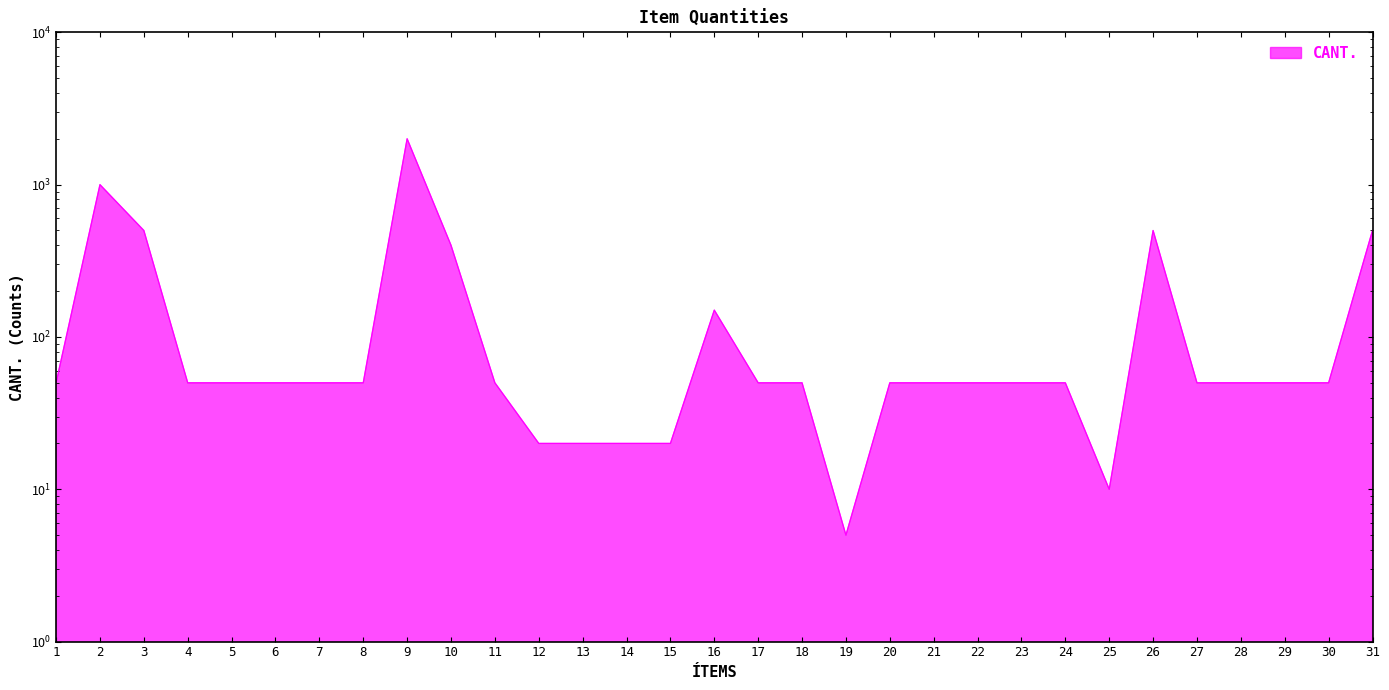

Which has a higher value, 13 or 1?

1